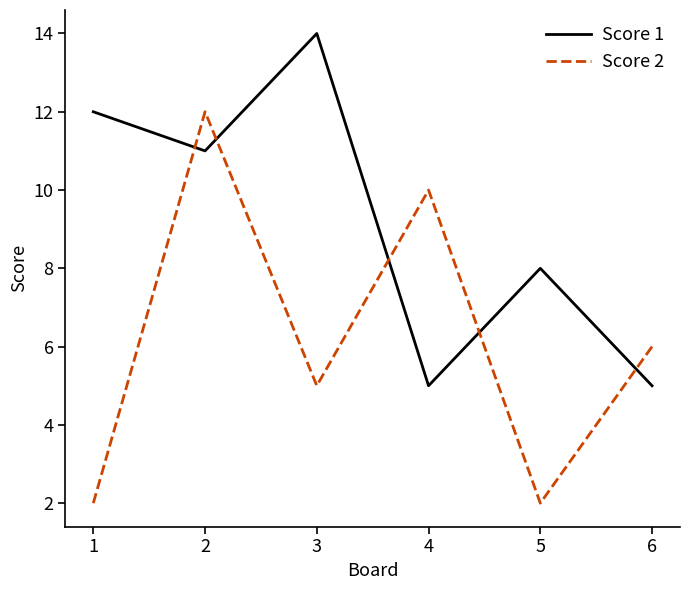

What is the difference between the highest and lowest values at 4?

5